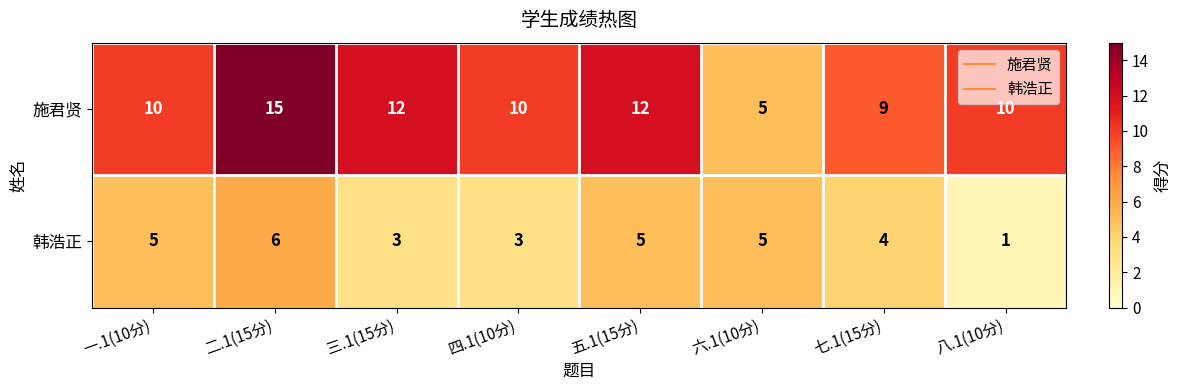

At 七.1(15分), list the series in order from smallest to largest.

韩浩正, 施君贤